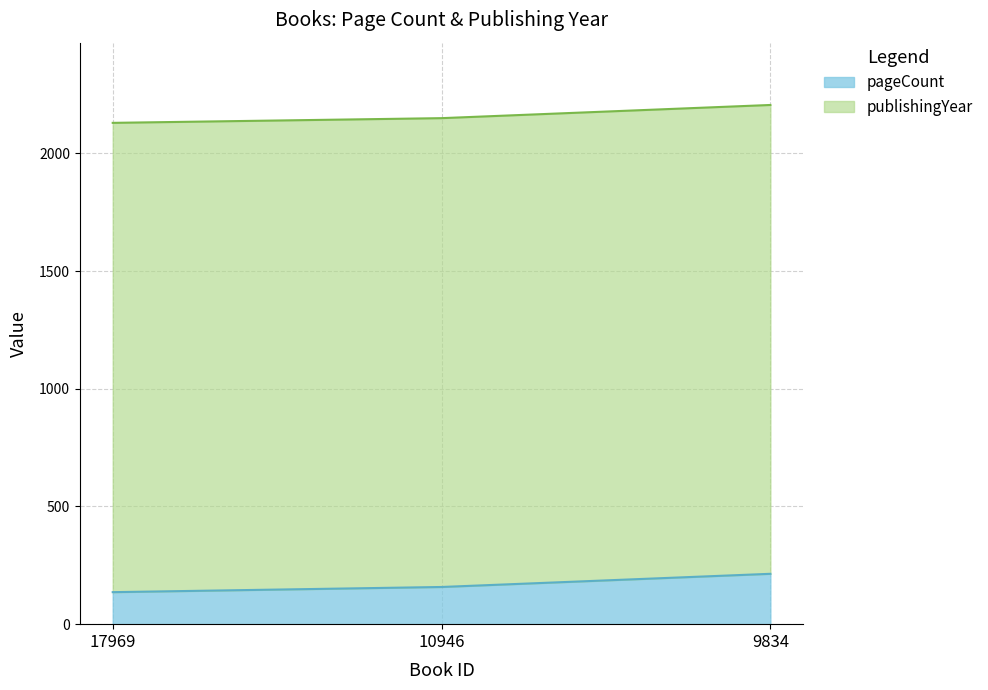

Which category has the lowest value across all series?

17969